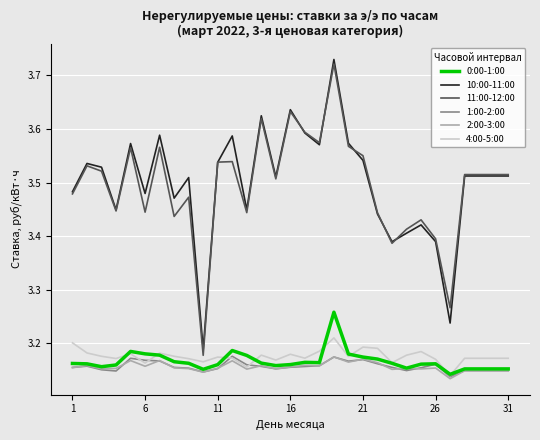

Which series has the largest range (max minus min)?

11:00-12:00